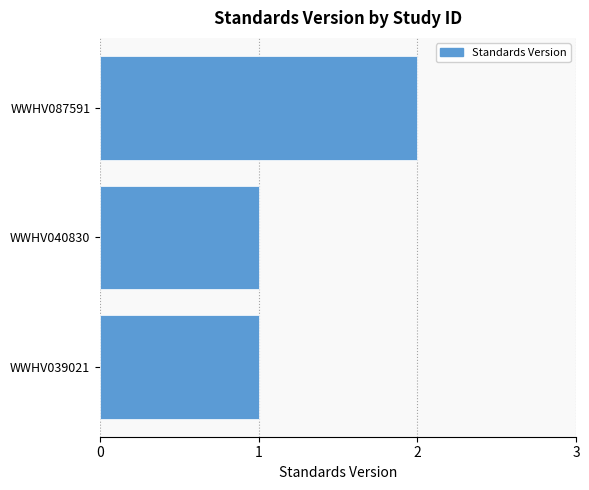

Is it true that the value at WWHV087591 is 2?

True